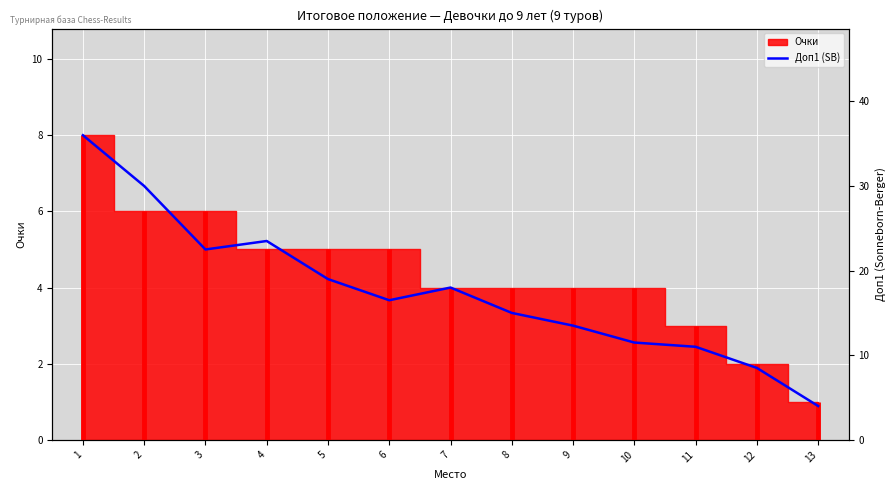

What is the value of the 3rd point from the left?

22.5